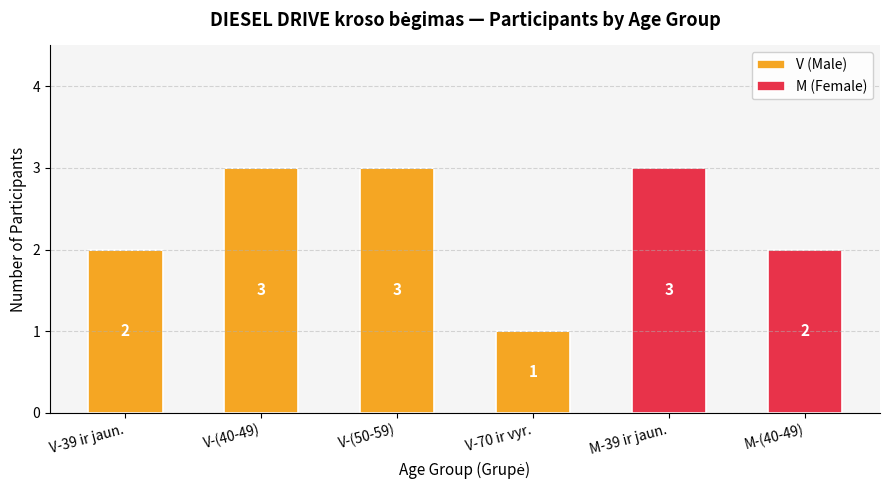

What is the maximum value for V (Male)?

3